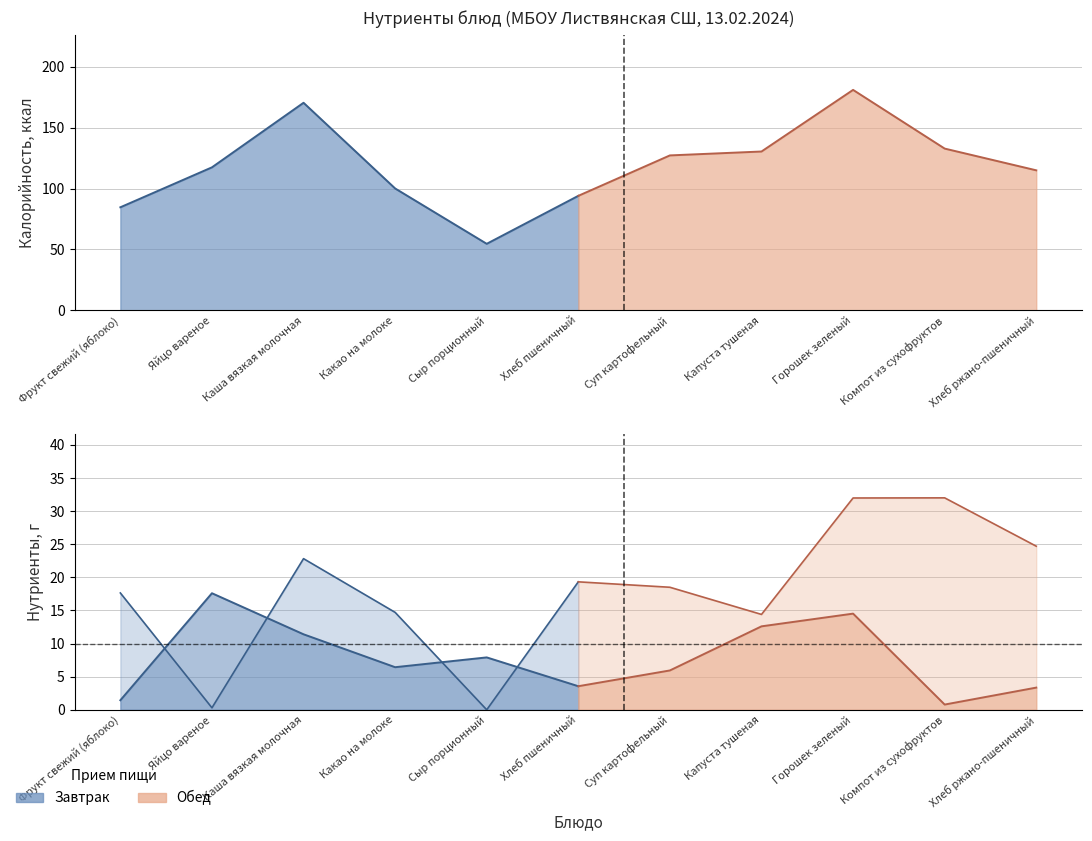

Reading left to right, extract all data points from this chart.

Калорийность: Фрукт свежий (яблоко)=84.6	Яйцо вареное=117.4	Каша вязкая молочная=170.4	Какао на молоке=100.1	Сыр порционный=54.6	Хлеб пшеничный=94.0	Суп картофельный=127.2	Капуста тушеная=130.4	Горошек зеленый=181.0	Компот из сухофруктов=132.8	Хлеб ржано-пшеничный=115.0
Белки: Фрукт свежий (яблоко)=0.7	Яйцо вареное=8.6	Каша вязкая молочная=4.8	Какао на молоке=3.6	Сыр порционный=3.5	Хлеб пшеничный=3.2	Суп картофельный=2.6	Капуста тушеная=9.3	Горошек зеленый=13.8	Компот из сухофруктов=0.7	Хлеб ржано-пшеничный=2.8
Жиры: Фрукт свежий (яблоко)=0.7	Яйцо вареное=9.0	Каша вязкая молочная=6.6	Какао на молоке=2.9	Сыр порционный=4.4	Хлеб пшеничный=0.4	Суп картофельный=3.3	Капуста тушеная=3.3	Горошек зеленый=0.7	Компот из сухофруктов=0.1	Хлеб ржано-пшеничный=0.6
Углеводы: Фрукт свежий (яблоко)=17.6	Яйцо вареное=0.3	Каша вязкая молочная=22.8	Какао на молоке=14.7	Сыр порционный=0.0	Хлеб пшеничный=19.3	Суп картофельный=18.5	Капуста тушеная=14.4	Горошек зеленый=32.0	Компот из сухофруктов=32.0	Хлеб ржано-пшеничный=24.7